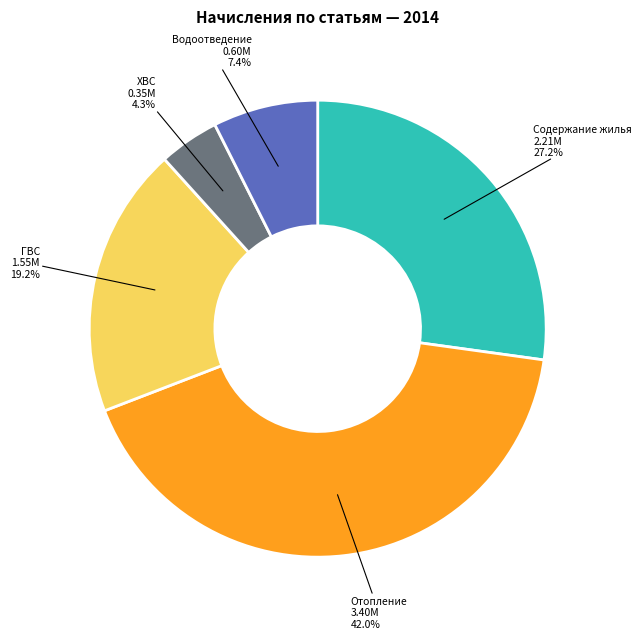

Is there any slice that represents more than half of the pie?

No